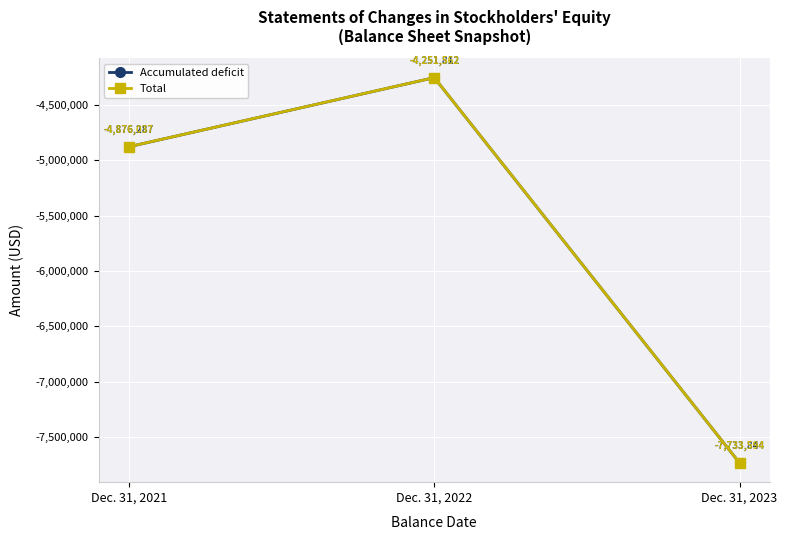

List the labels in order of Total value, largest first.

Dec. 31, 2022, Dec. 31, 2021, Dec. 31, 2023